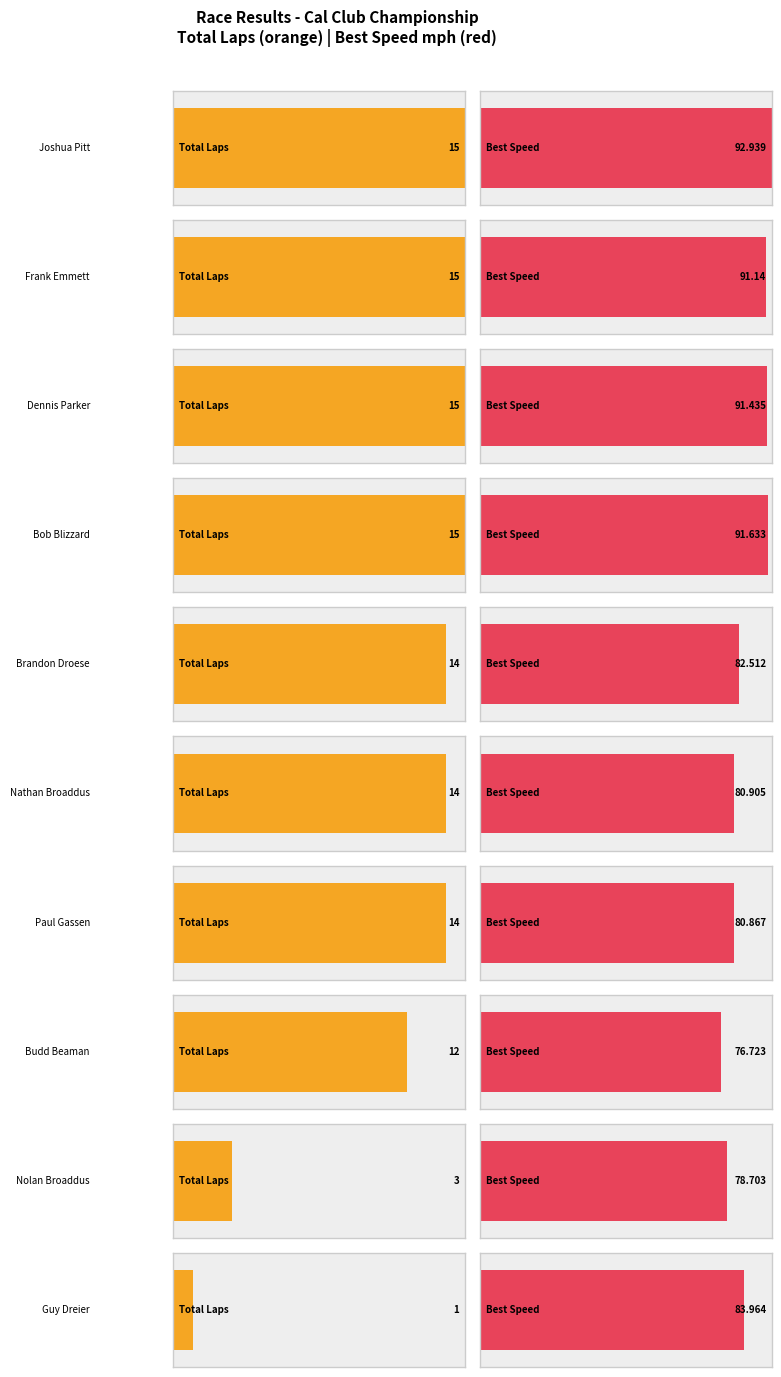

What is the label of the 6th bar from the right?

Brandon Droese